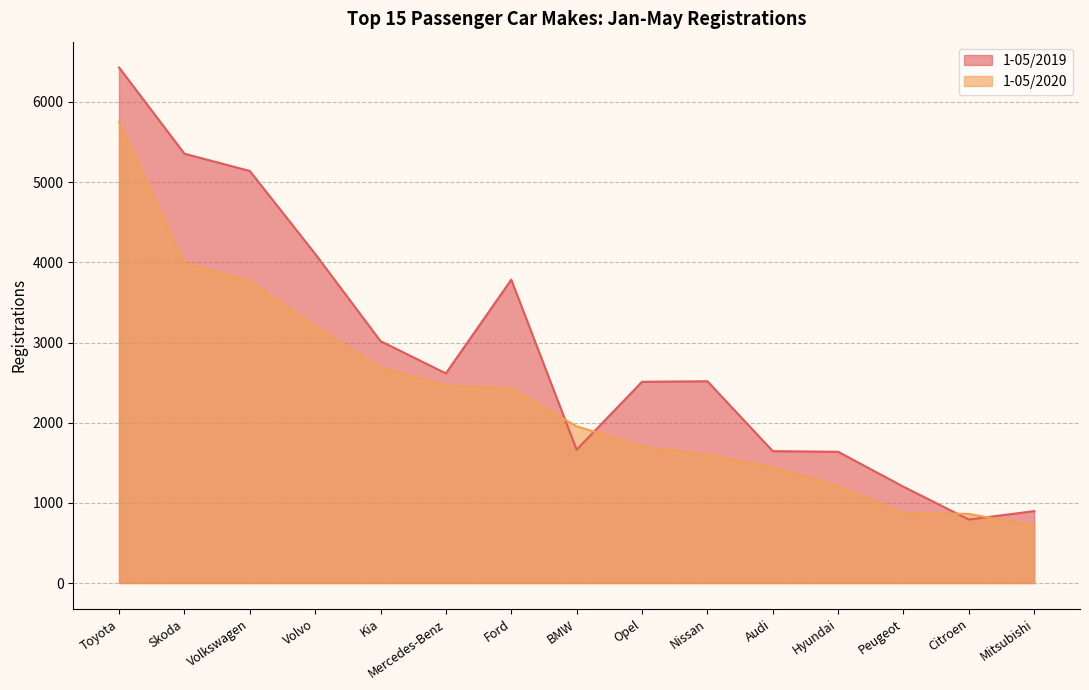

Which has a higher value, Nissan or Audi?

Nissan